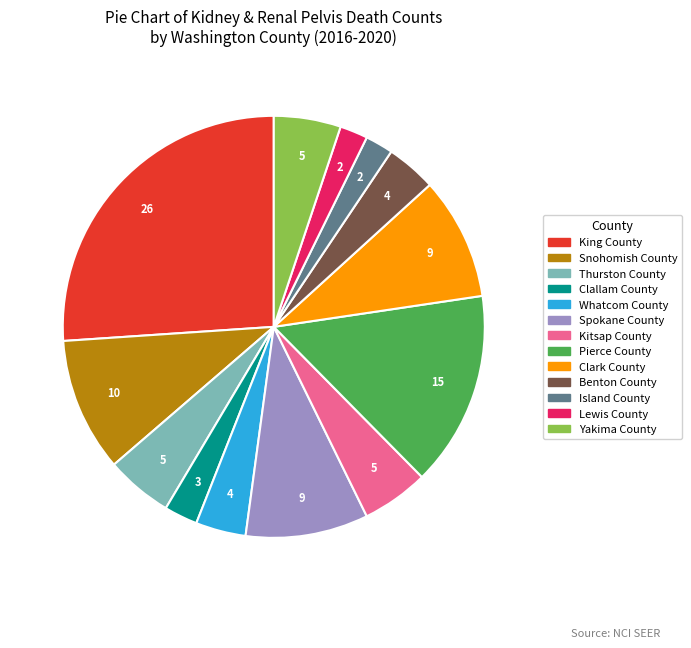

Do Yakima County and Island County together represent more than half of the pie?

No